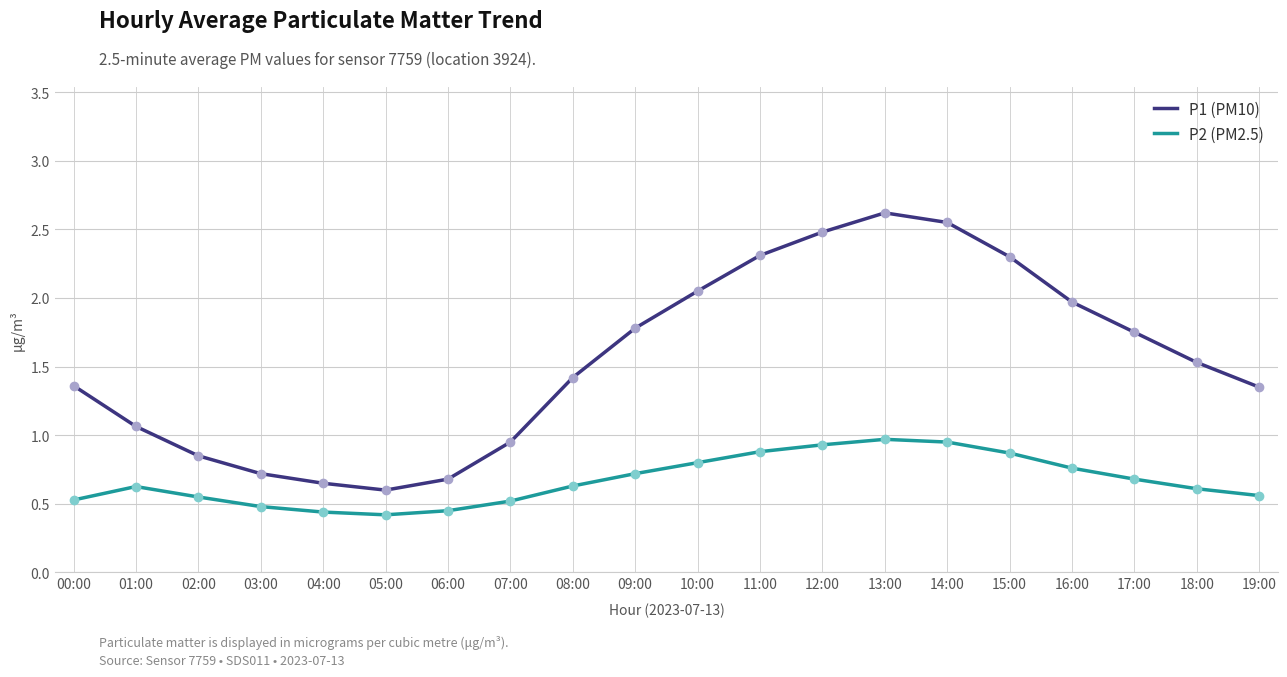

What is the difference between the P1 (PM10) values at 02:00 and 01:00?

0.2